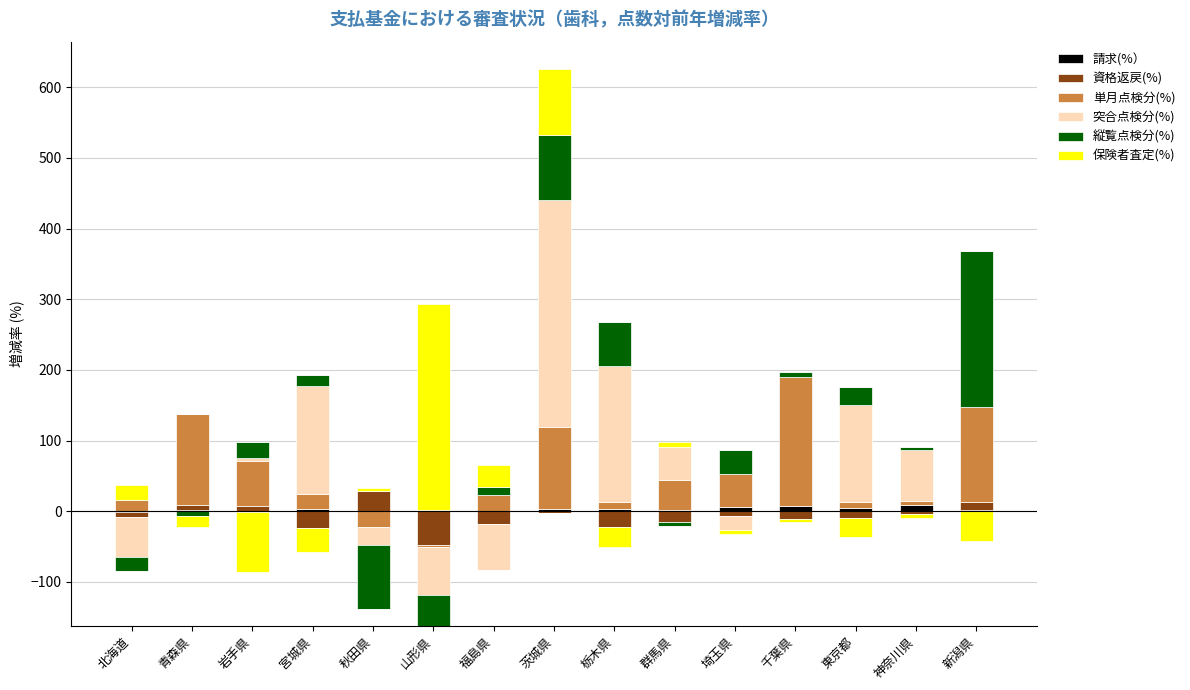

At which label does 請求(%） reach its minimum?

北海道